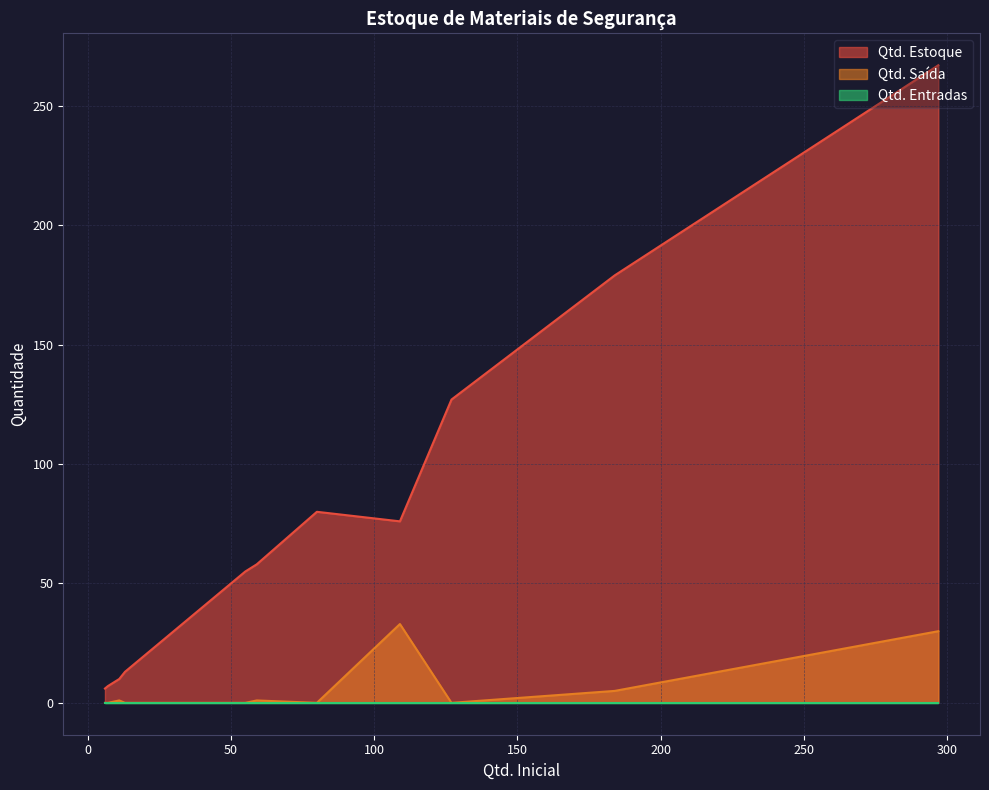

What is the difference between the second highest and minimum values in the Qtd. Estoque series?

173